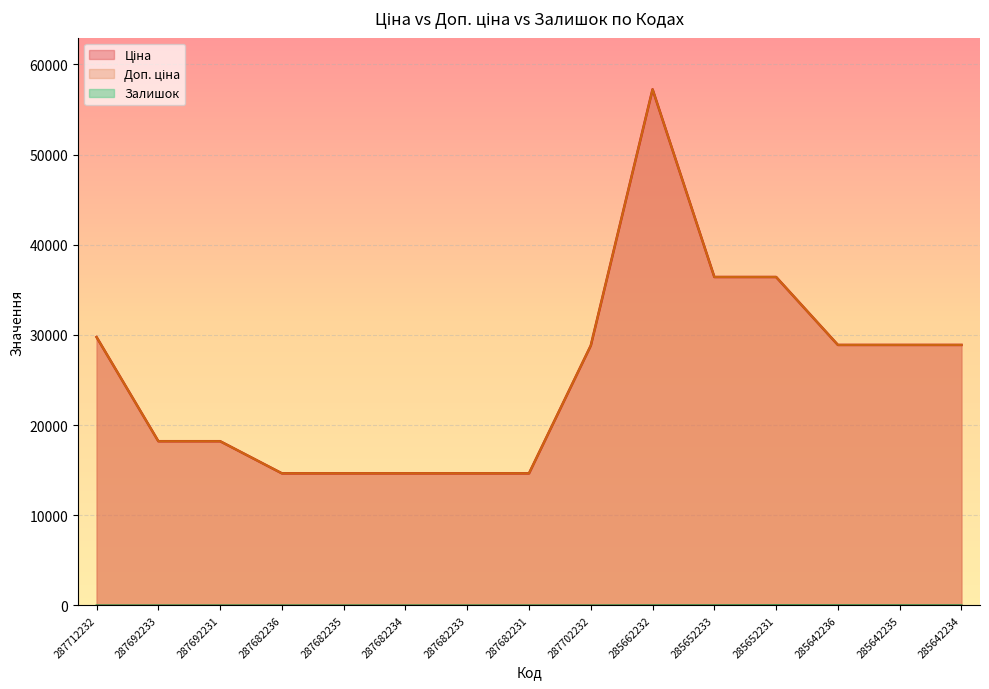

Reading left to right, extract all data points from this chart.

Ціна: 29761.5	18212.0	18212.0	14649.6	14649.6	14649.6	14649.6	14649.6	28821.8	57235.5	36424.0	36424.0	28890.3	28890.3	28890.3
Доп. ціна: 29761.5	18212.0	18212.0	14649.6	14649.6	14649.6	14649.6	14649.6	28821.8	57235.5	36424.0	36424.0	28890.3	28890.3	28890.3
Залишок: 0.0	0.0	0.0	0.0	0.0	0.0	0.0	0.0	0.0	13.0	15.0	24.0	17.0	14.0	11.0